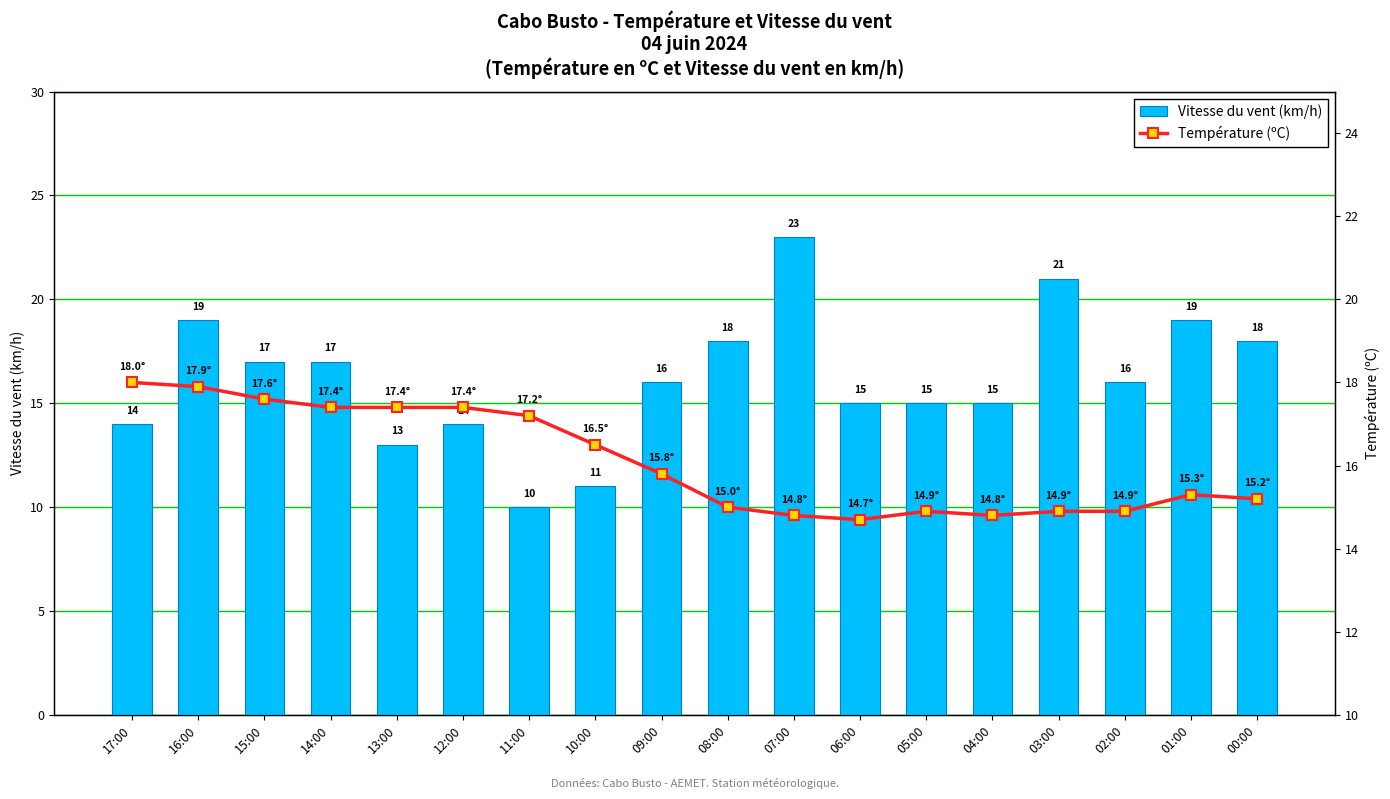

What is the difference between the second highest and minimum values in the Vitesse du vent (km/h) series?

11